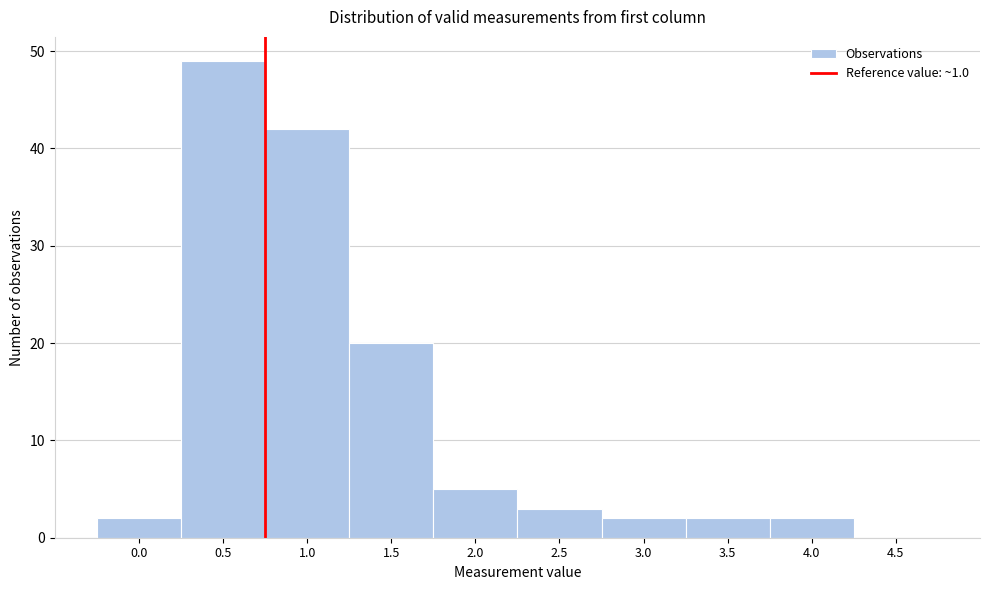

Reading left to right, what are all the values shown in this chart?

0.0=2	0.5=49	1.0=42	1.5=20	2.0=5	2.5=3	3.0=2	3.5=2	4.0=2	4.5=0